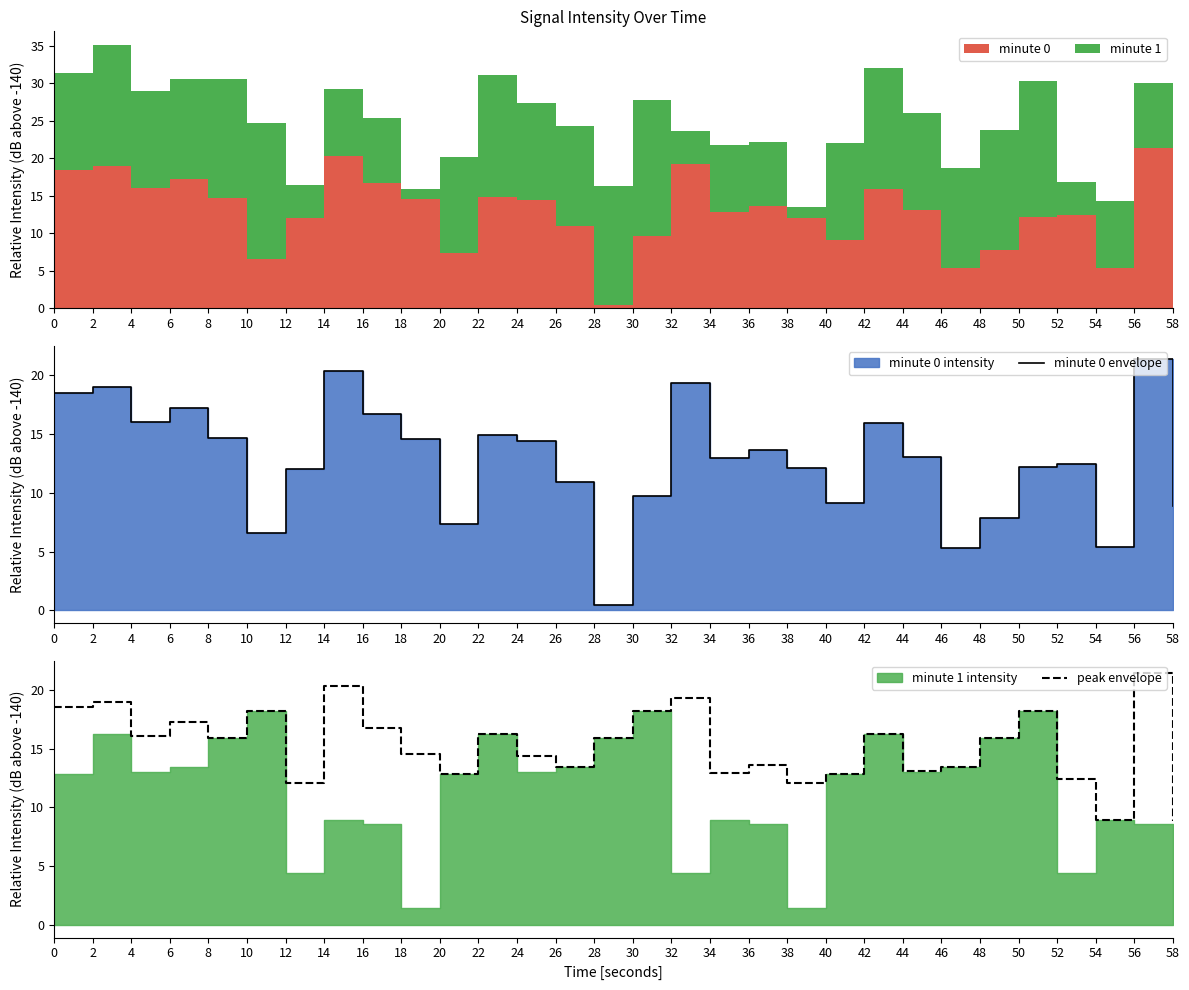

True or false: peak envelope has a value of 14.5 at 18.

True